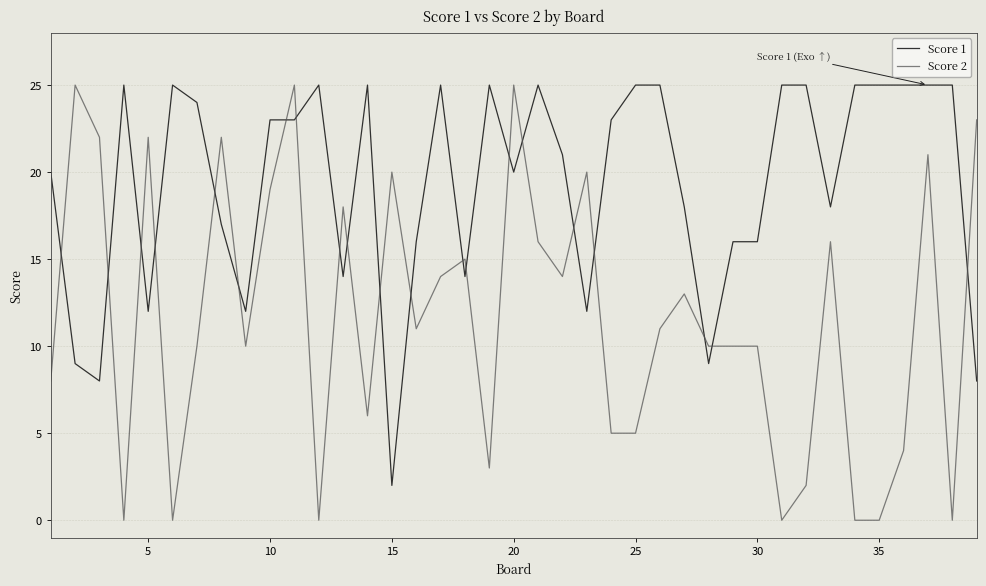

Which series has the largest range (max minus min)?

Score 2